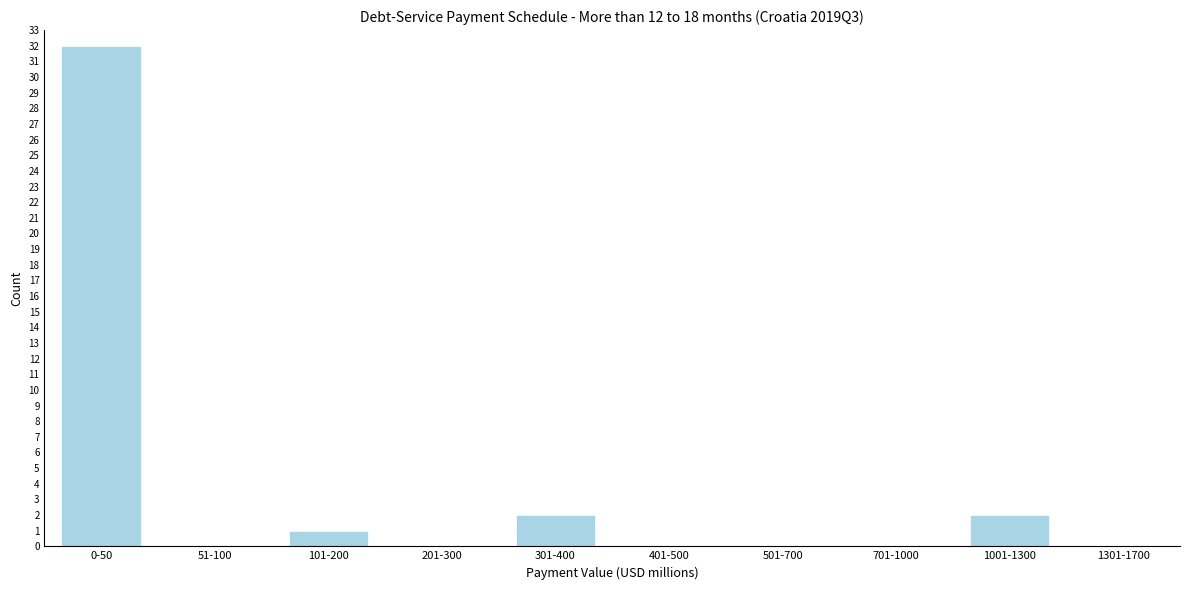

Reading left to right, list all the values displayed in this chart.

0-50=32	51-100=0	101-200=1	201-300=0	301-400=2	401-500=0	501-700=0	701-1000=0	1001-1300=2	1301-1700=0